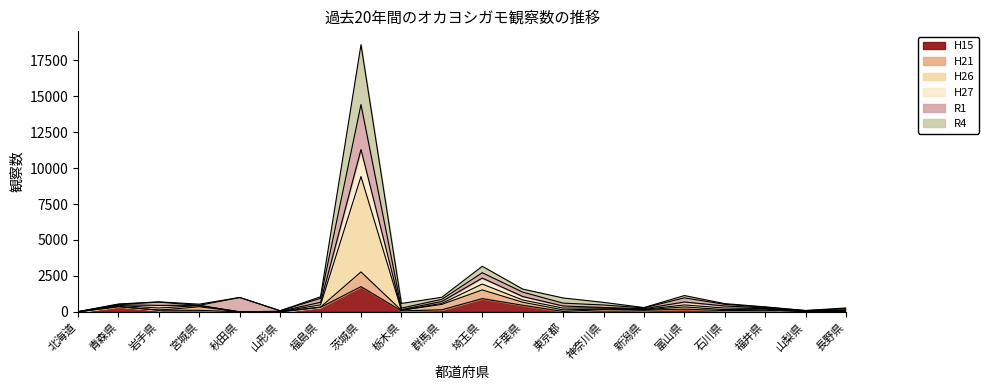

At which category is the sum across all series the highest?

茨城県